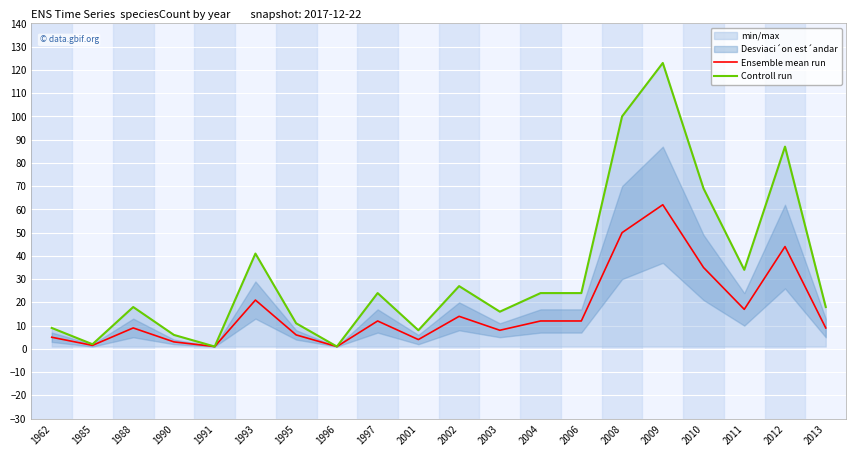

Where is Ensemble mean run nearest to the value 31?

2010